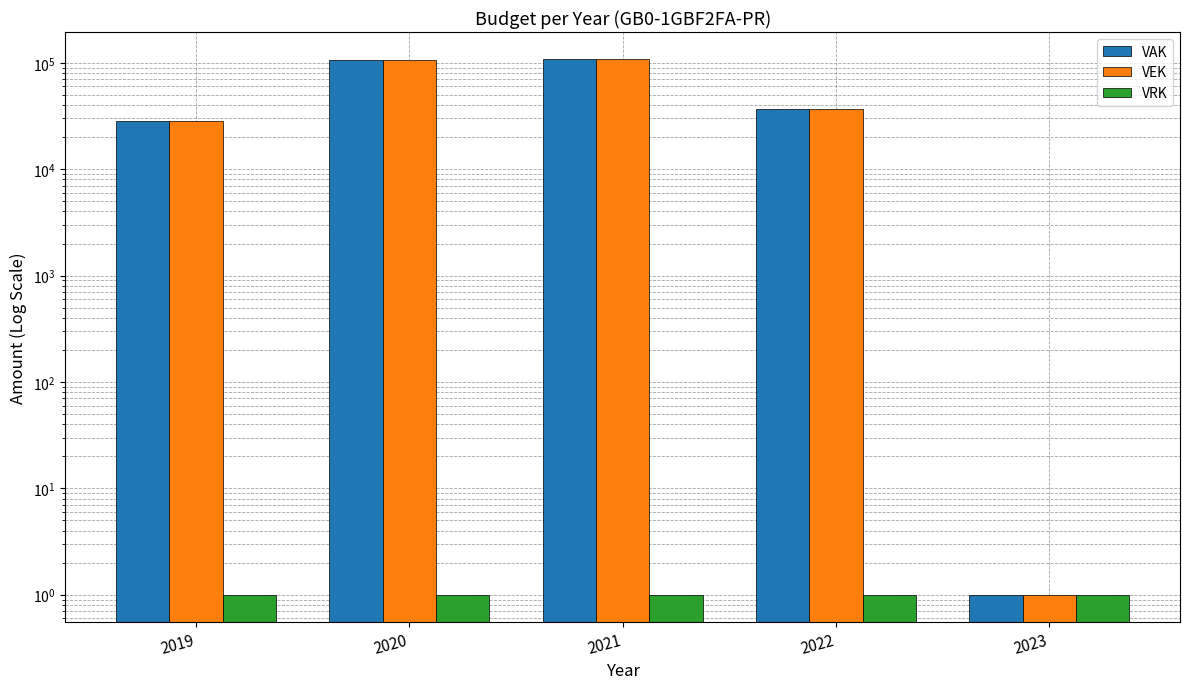

Rank the categories by VEK value from lowest to highest.

2023, 2019, 2022, 2020, 2021